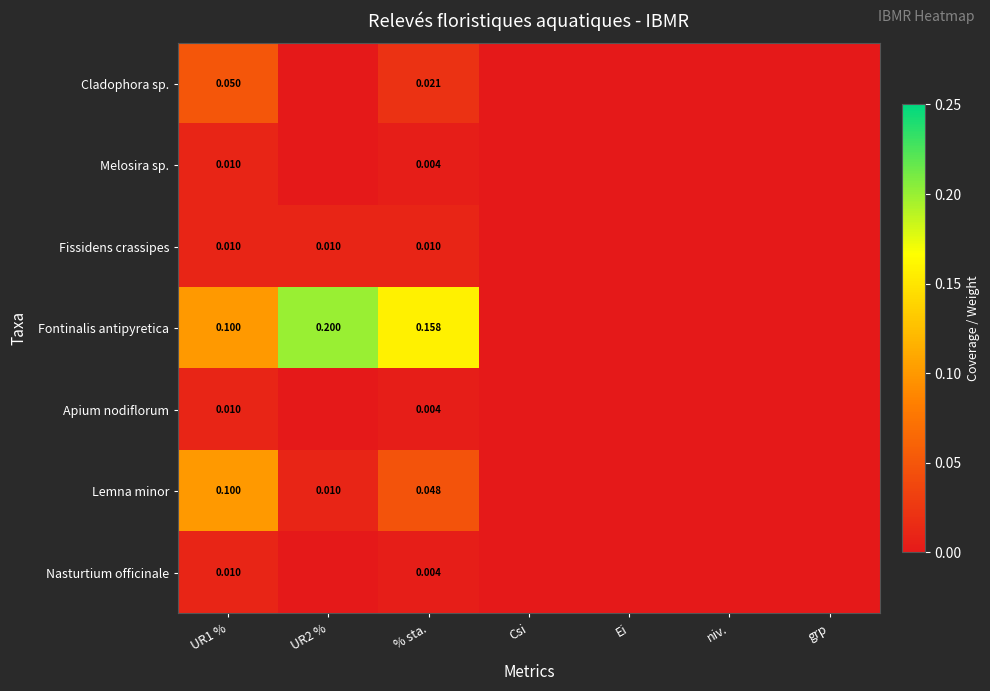

Which has a higher value, Csi or % sta.?

% sta.